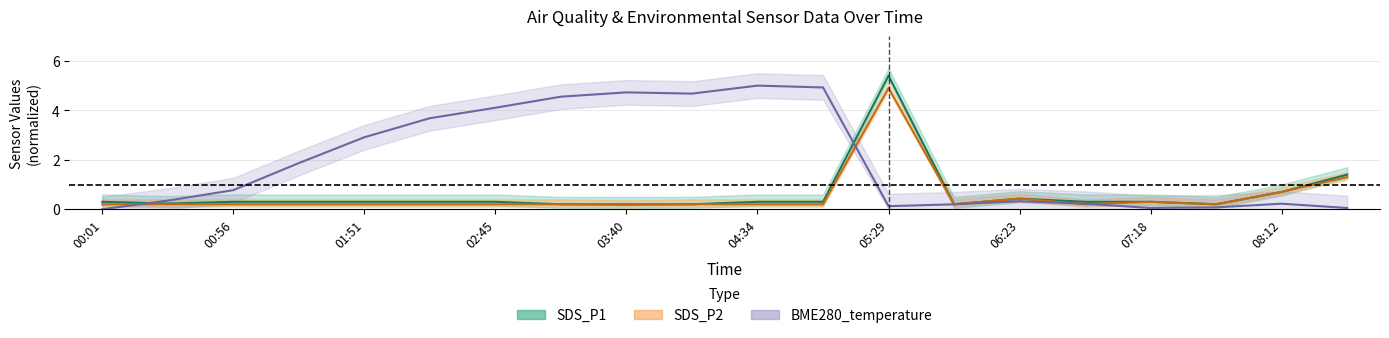

At which category does the chart reach its minimum across all series?

00:01